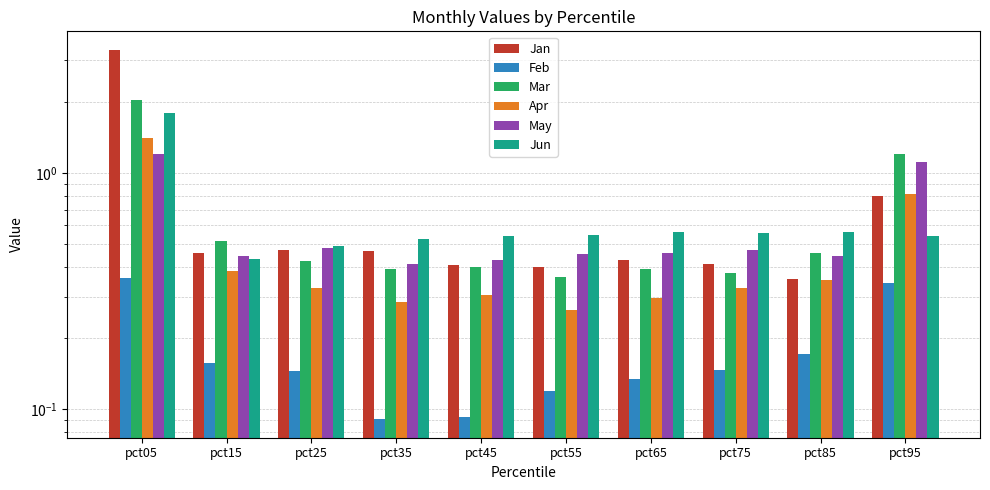

Where is May nearest to the value 0?

pct35